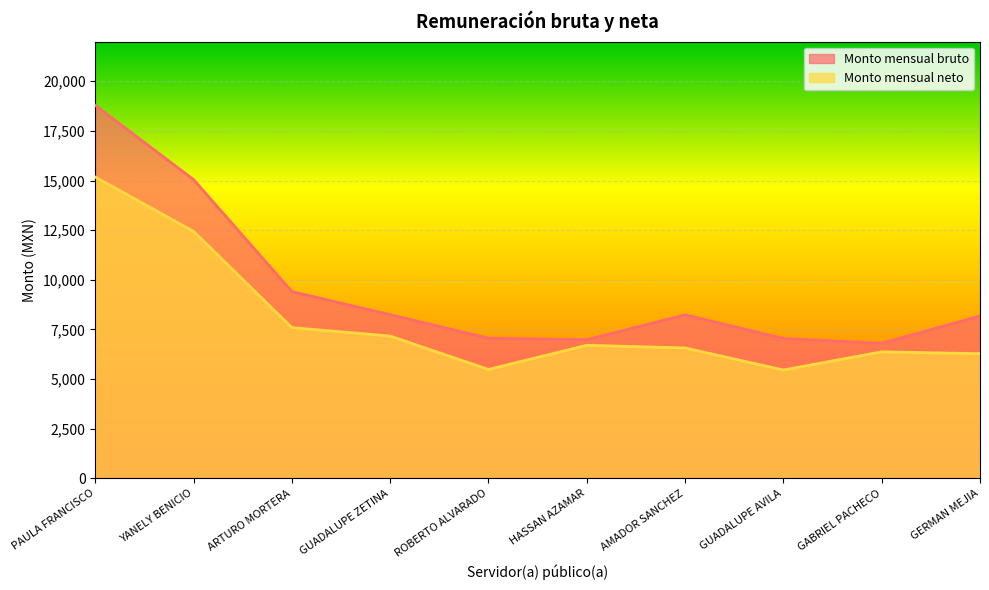

At which category does Monto mensual neto reach its first local valley?

ROBERTO ALVARADO